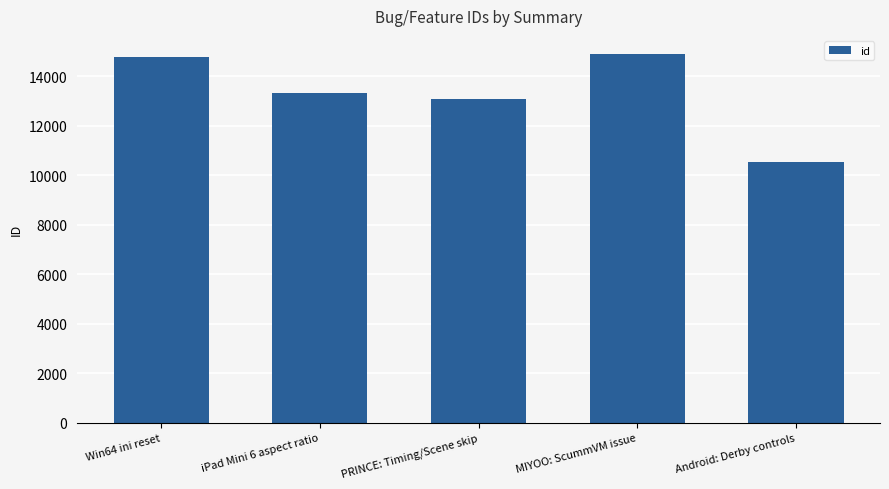

What is the label of the 5th bar from the left?

Android: Derby controls